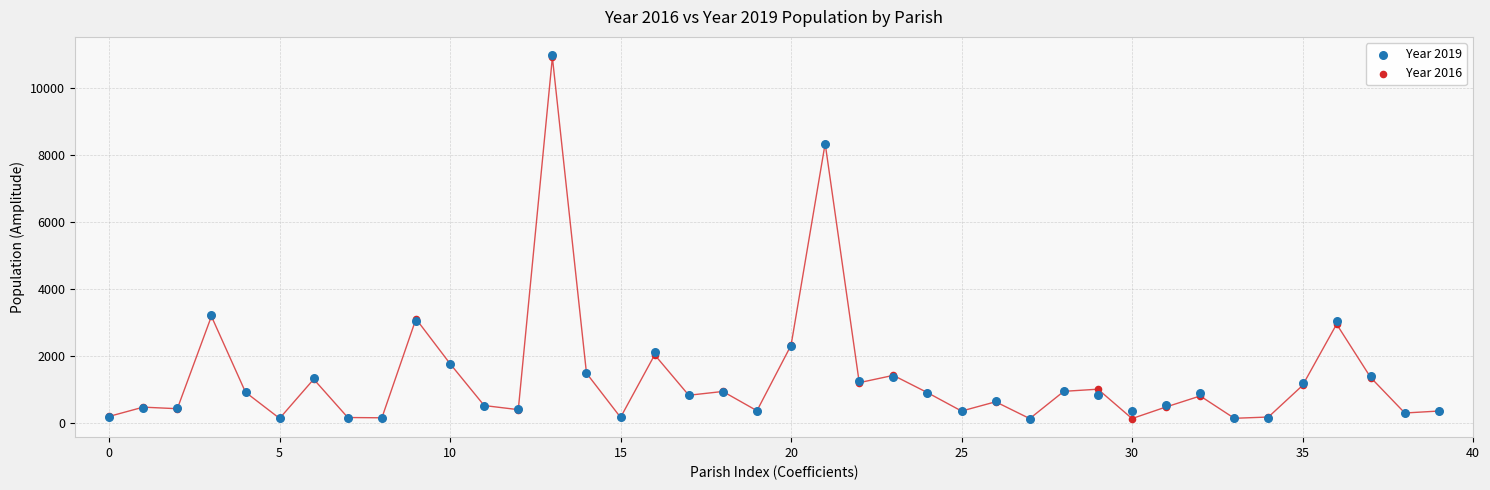

Which series has the widest spread of Y values?

Year 2019